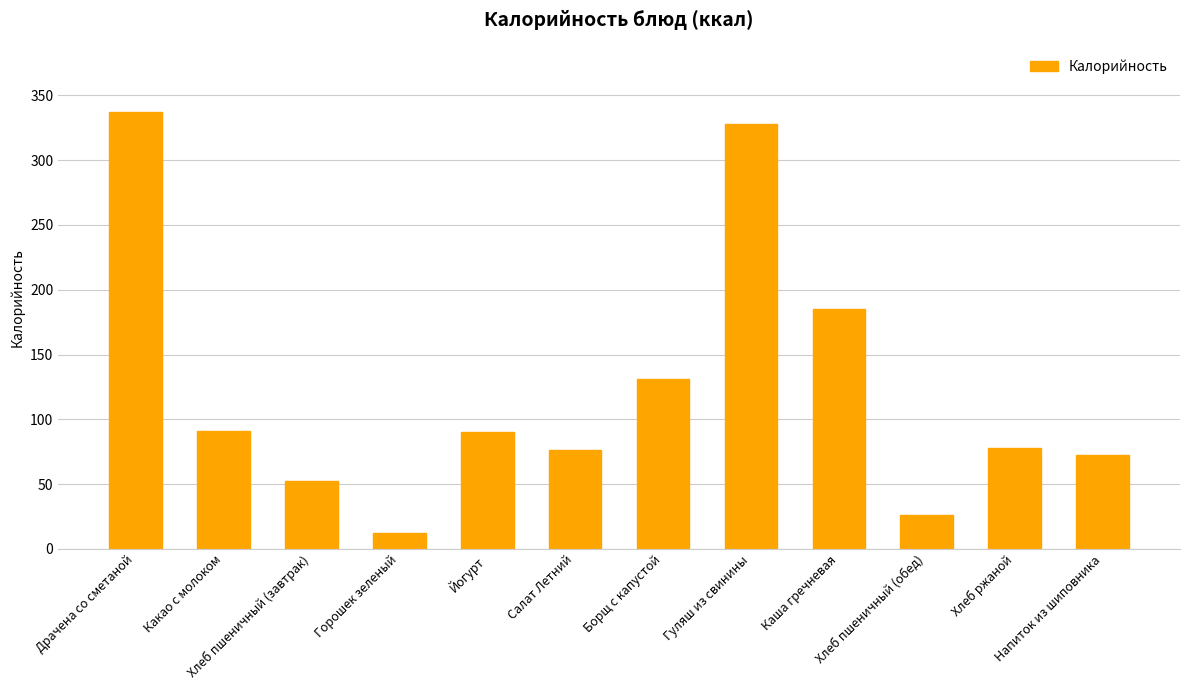

At which label is the value closest to 174?

Каша гречневая